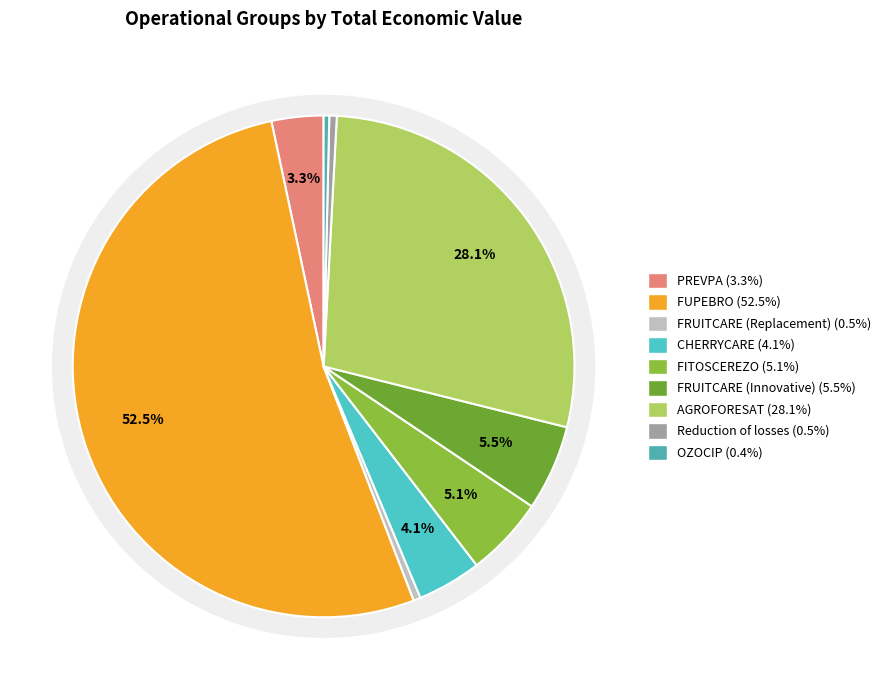

What is the change in value from FITOSCEREZO to AGROFORESAT?

+2492526